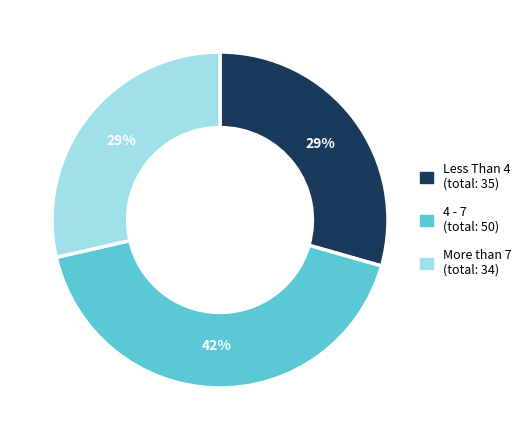

To the nearest percent, what is the average slice percentage?

33%